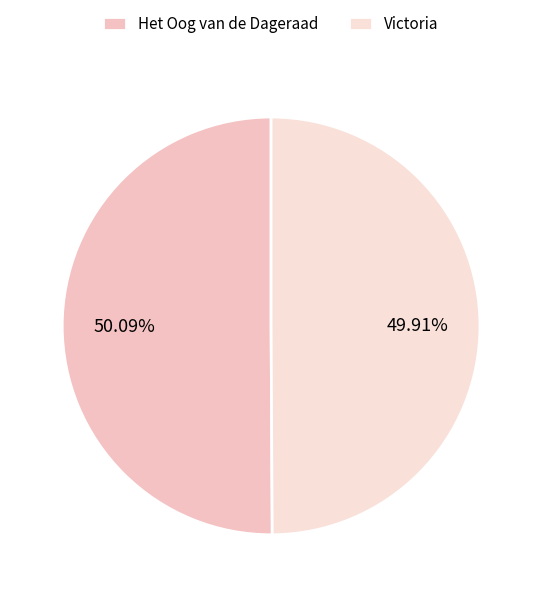

What portion of the pie excludes Victoria?

50.1%